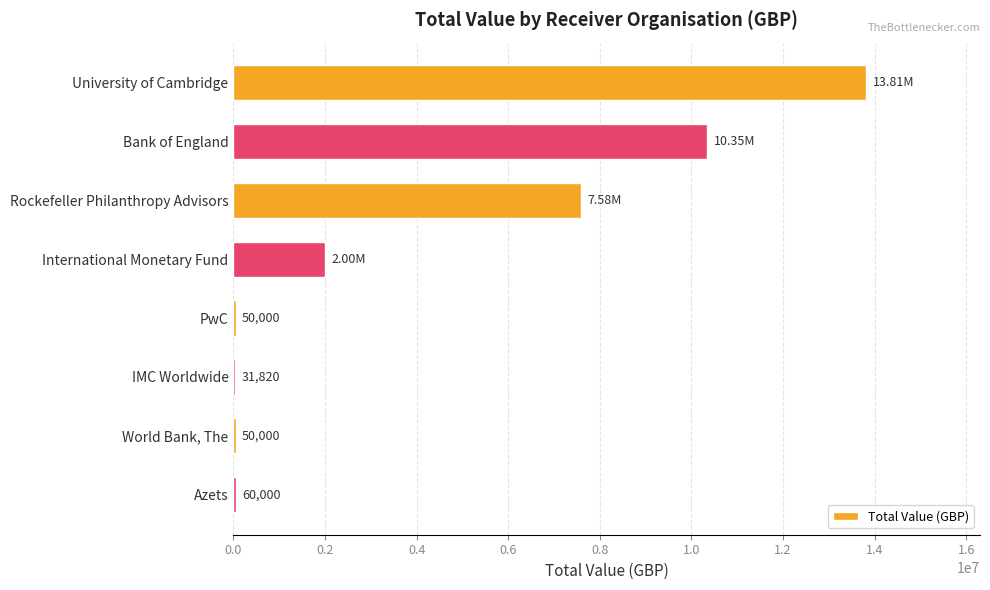

At which category does the chart reach its peak across all series?

University of Cambridge